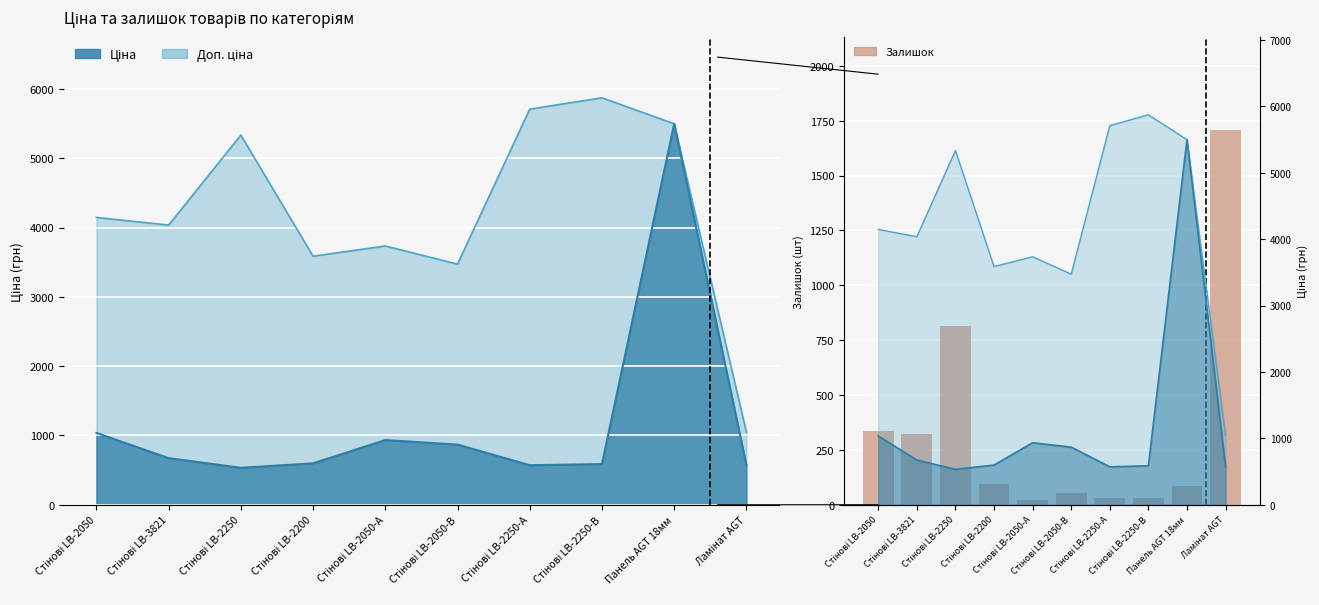

Rank the categories by value from highest to lowest.

Ламінат AGT, Стінові LB-2250, Стінові LB-2050, Стінові LB-3821, Стінові LB-2200, Панель AGT 18мм, Стінові LB-2050-В, Стінові LB-2250-А, Стінові LB-2250-В, Стінові LB-2050-А